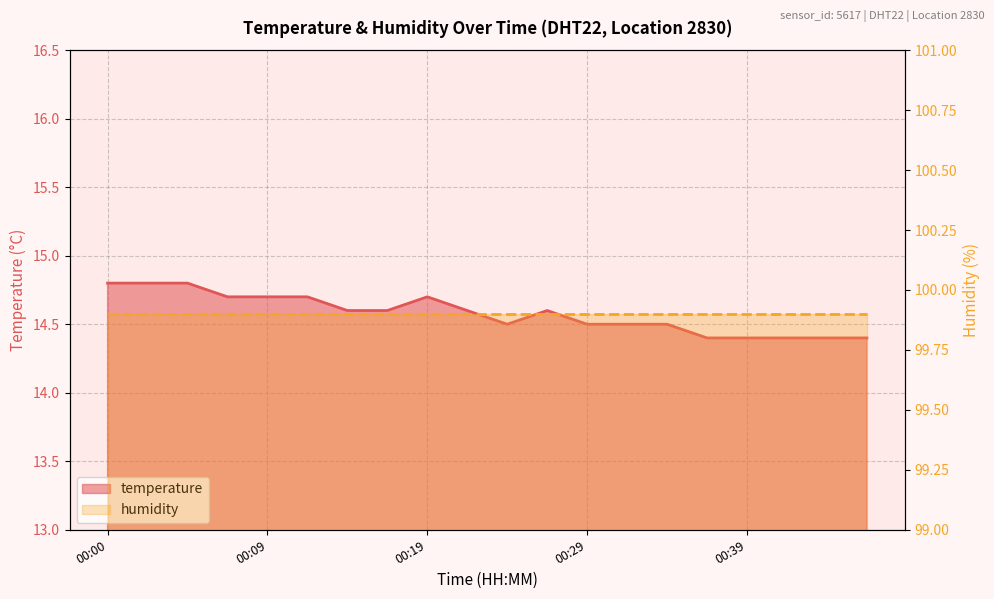

Approximately how many times larger is the value at 00:00 compared to 00:34?

1.0